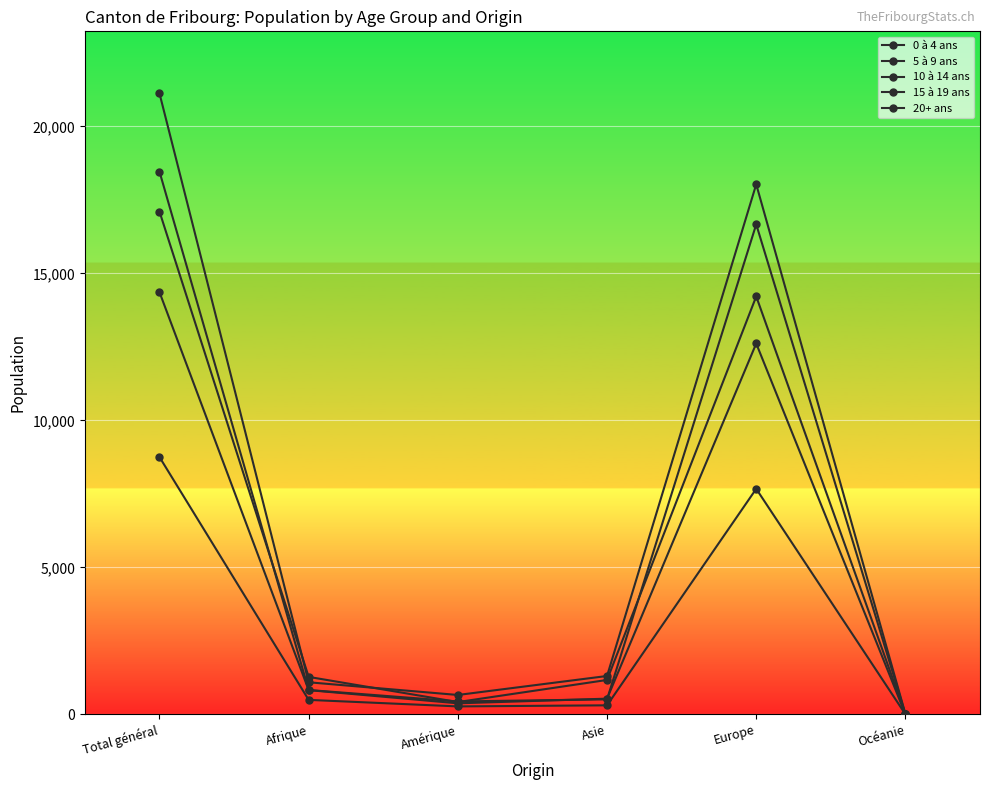

Count the number of categories in the chart.

6